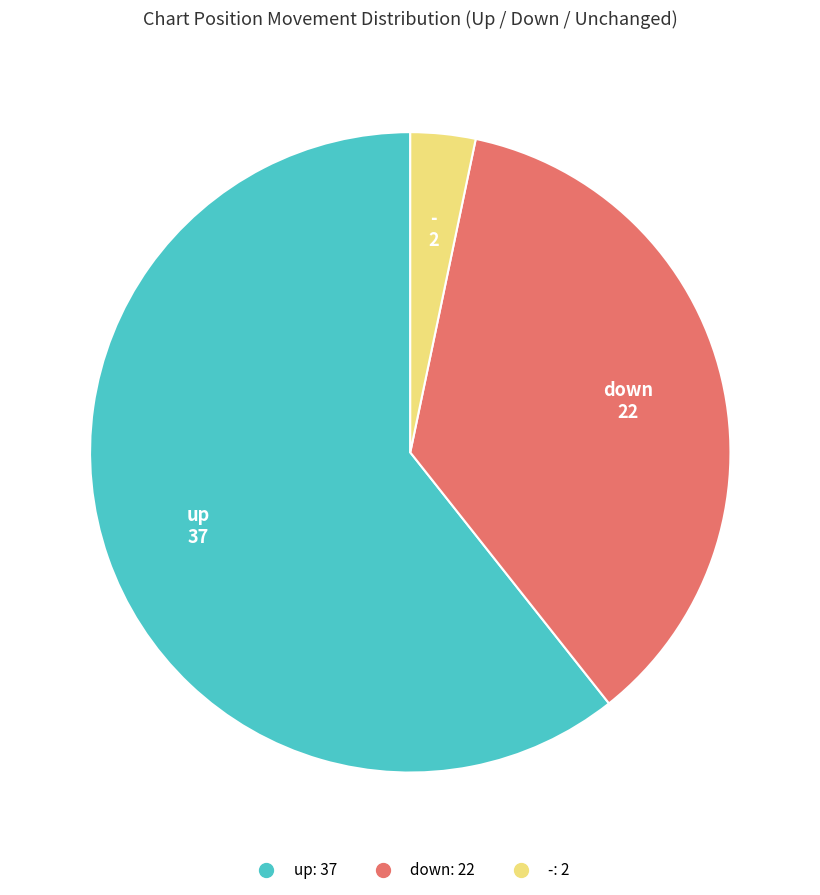

How many segments does this pie chart have?

3